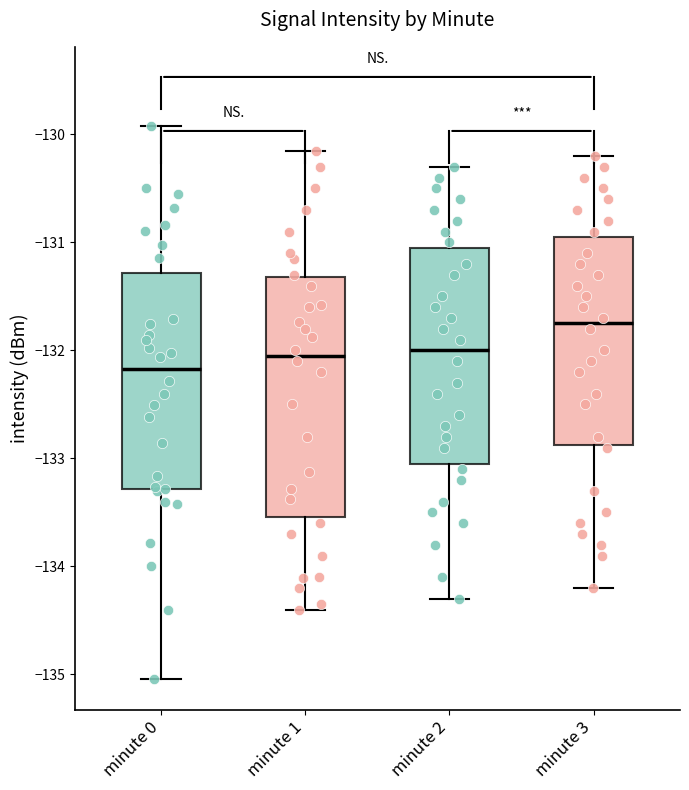

Which box's median line is the lowest?

minute 0